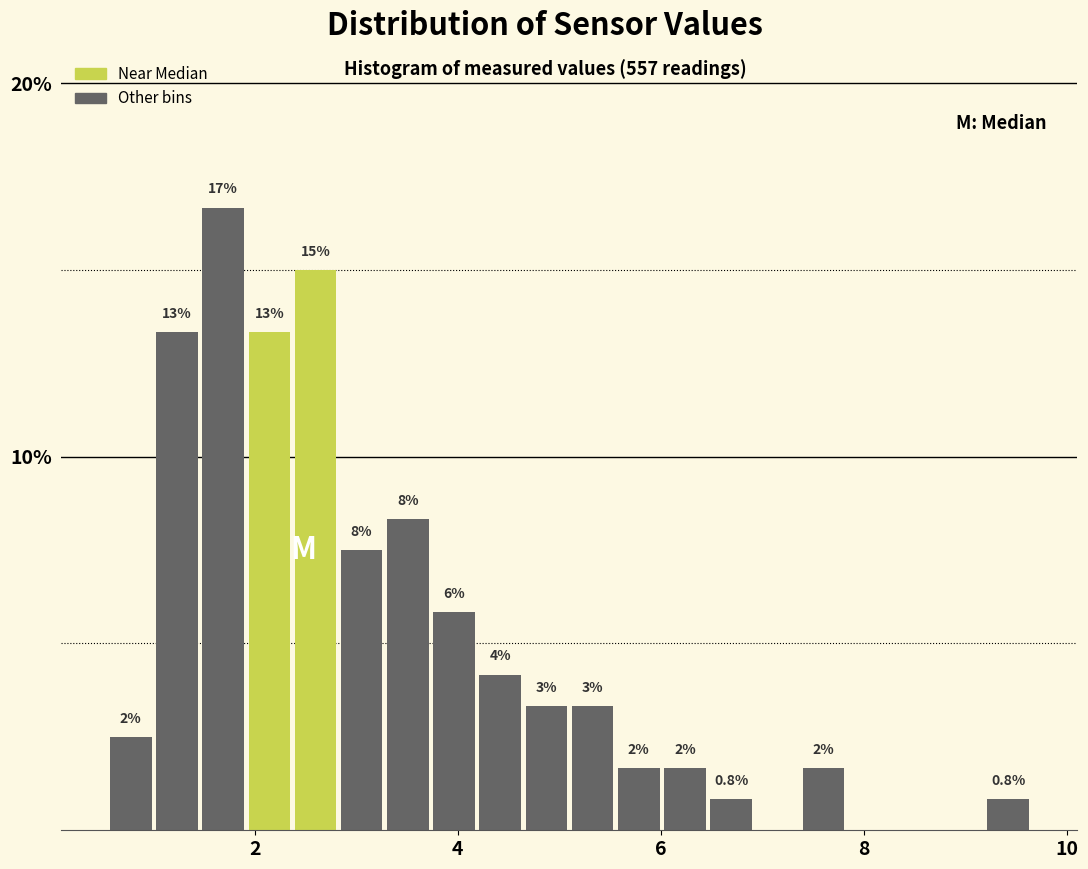

Around what value on the x-axis is the tallest bar? Give the approximate position of its centre, as read against the axis.

1.6